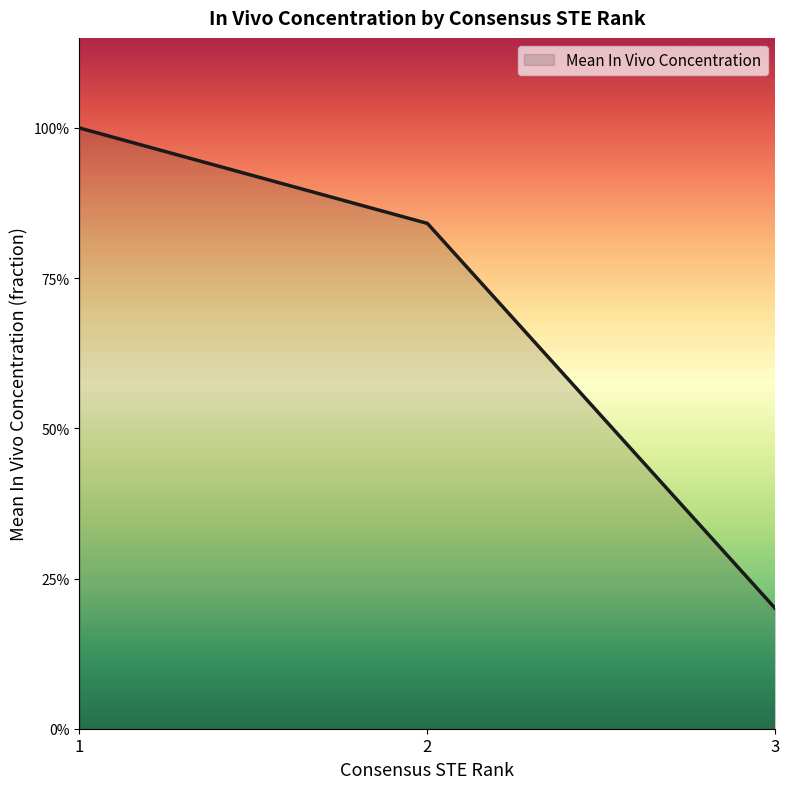

Is this an area chart (filled region under the line)?

Yes